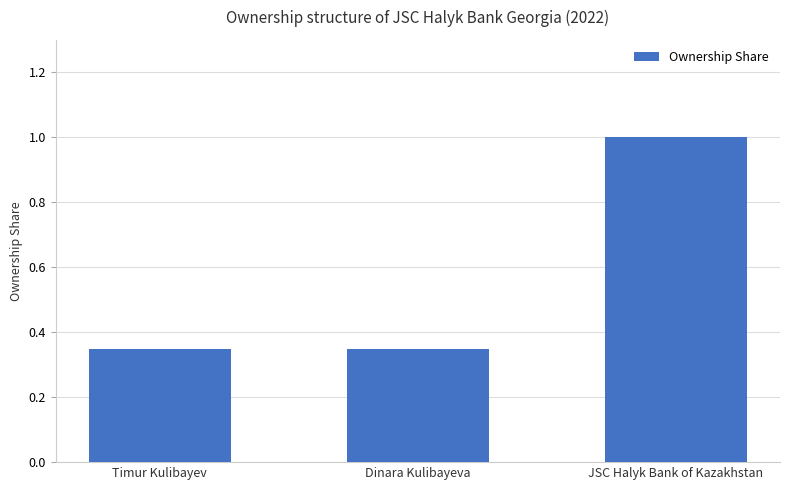

Is it true that the value at JSC Halyk Bank of Kazakhstan is 0.6?

False